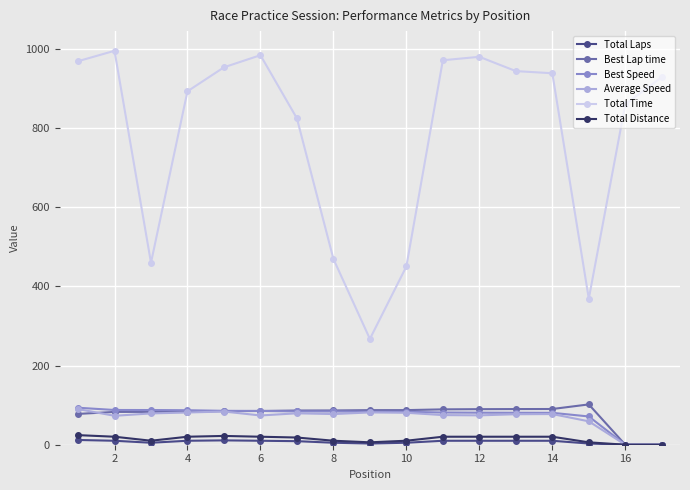

True or false: Average Speed and Best Lap time cross at least once.

True